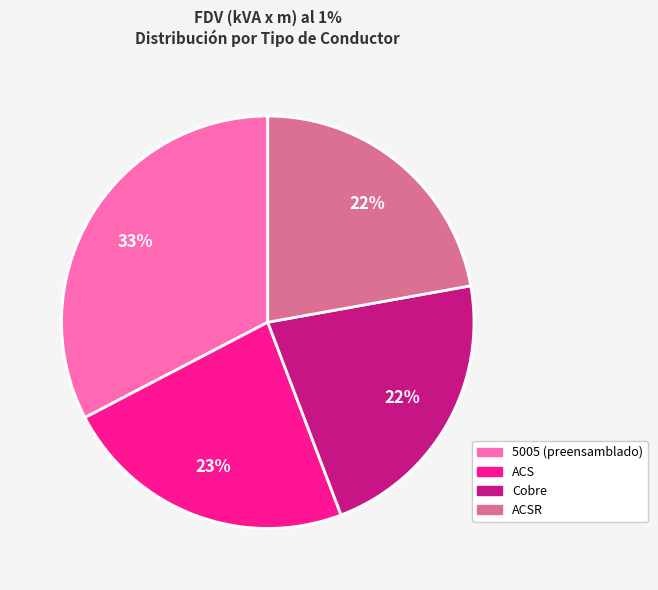

How many slices are in this pie chart?

4